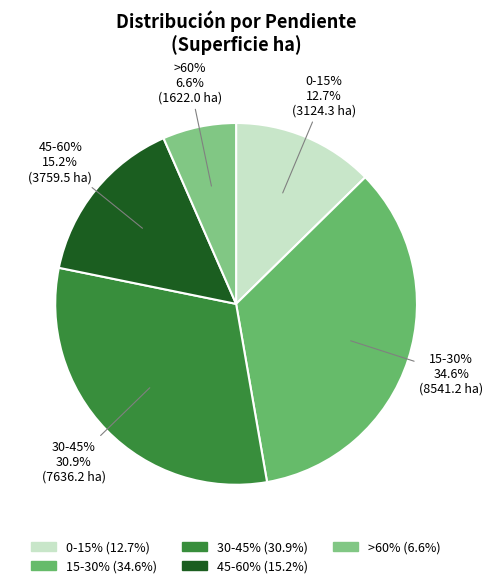

Combined, do >60% and 30-45% account for over 50%?

No